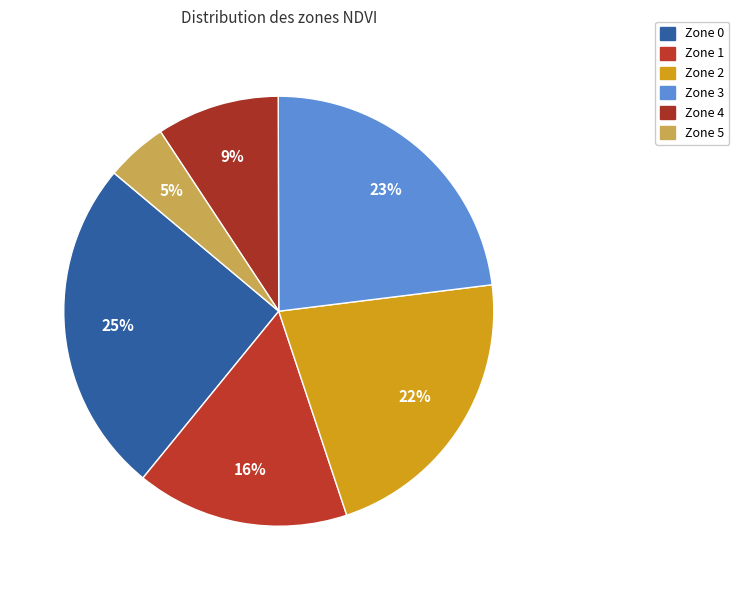

How many segments does this pie chart have?

6